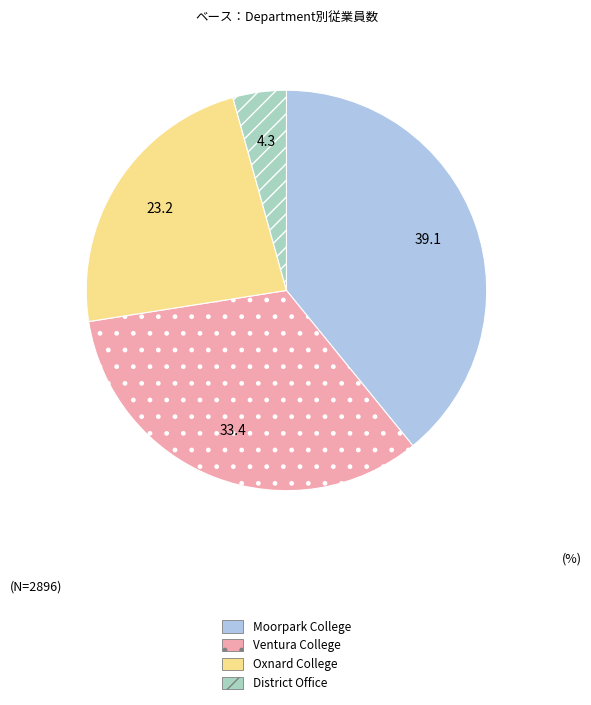

Between Moorpark College and Ventura College, which is larger?

Moorpark College